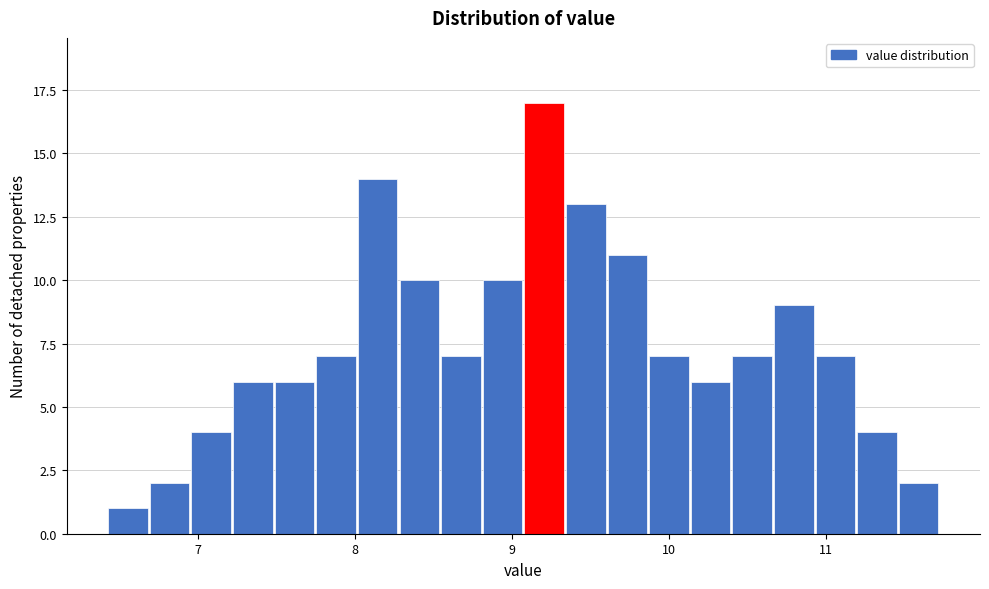

Read against the x-axis, roughly where is the centre of the tallest bar?

9.2